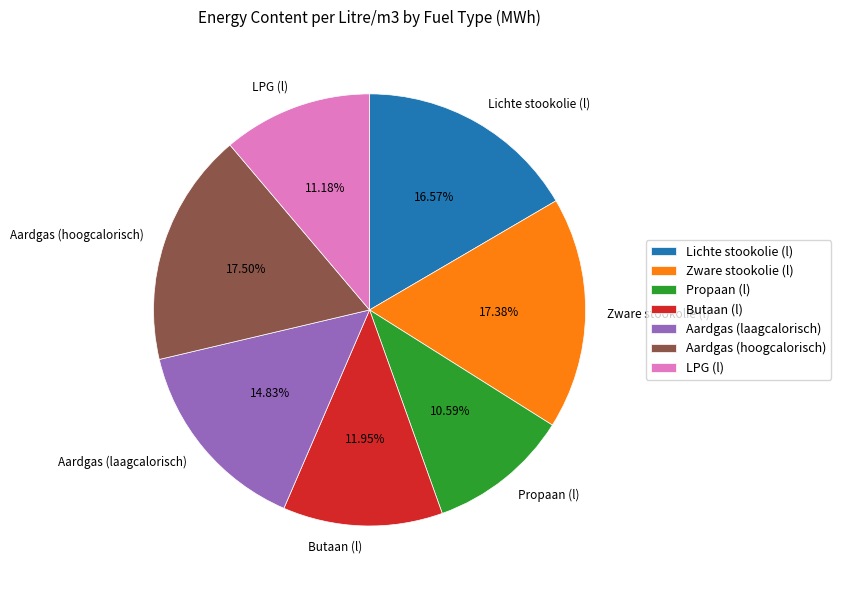

How many segments does this pie chart have?

7